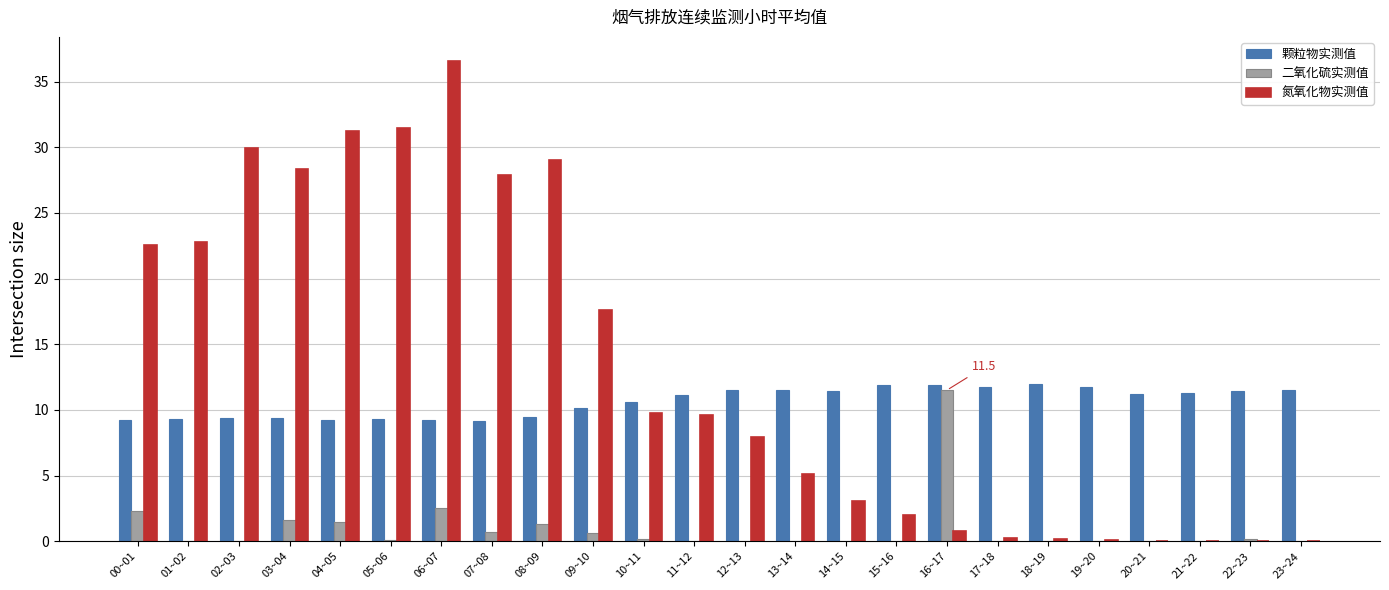

What value does the 颗粒物实测值 series have at 05~06?

9.3